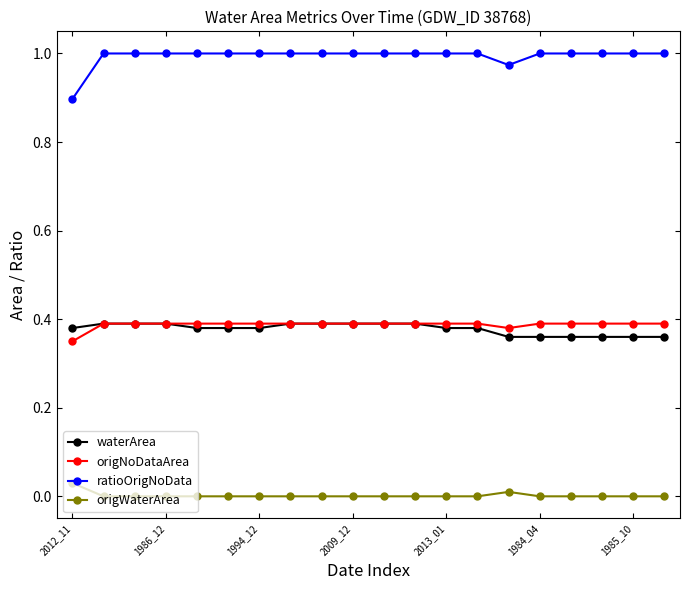

What are all the series names shown in the legend?

waterArea, origNoDataArea, ratioOrigNoData, origWaterArea